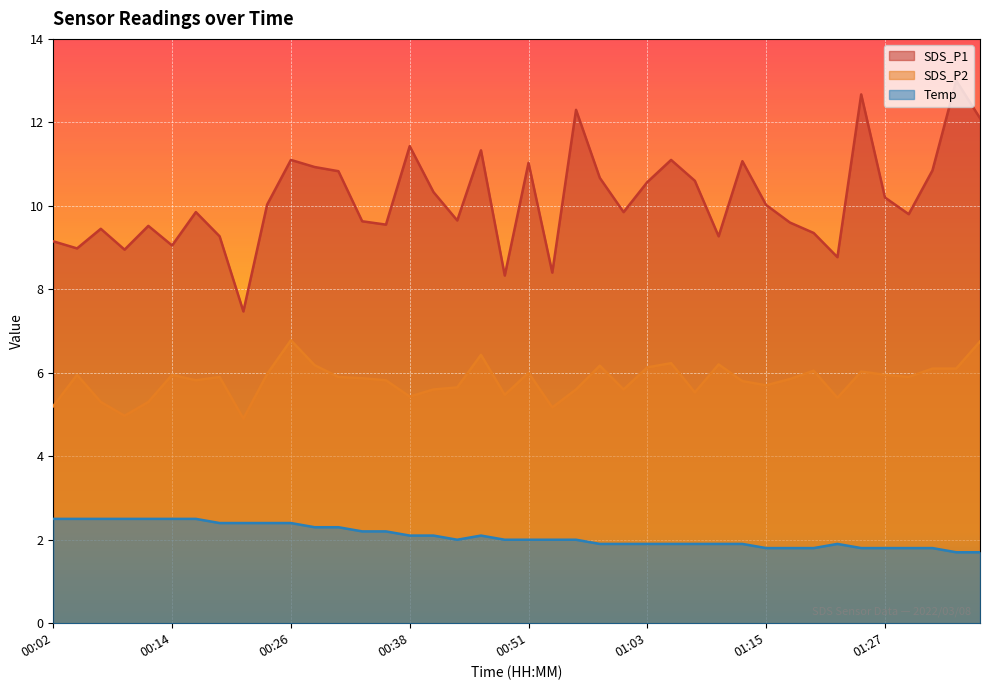

Which has a higher value, 01:17 or 00:31?

00:31